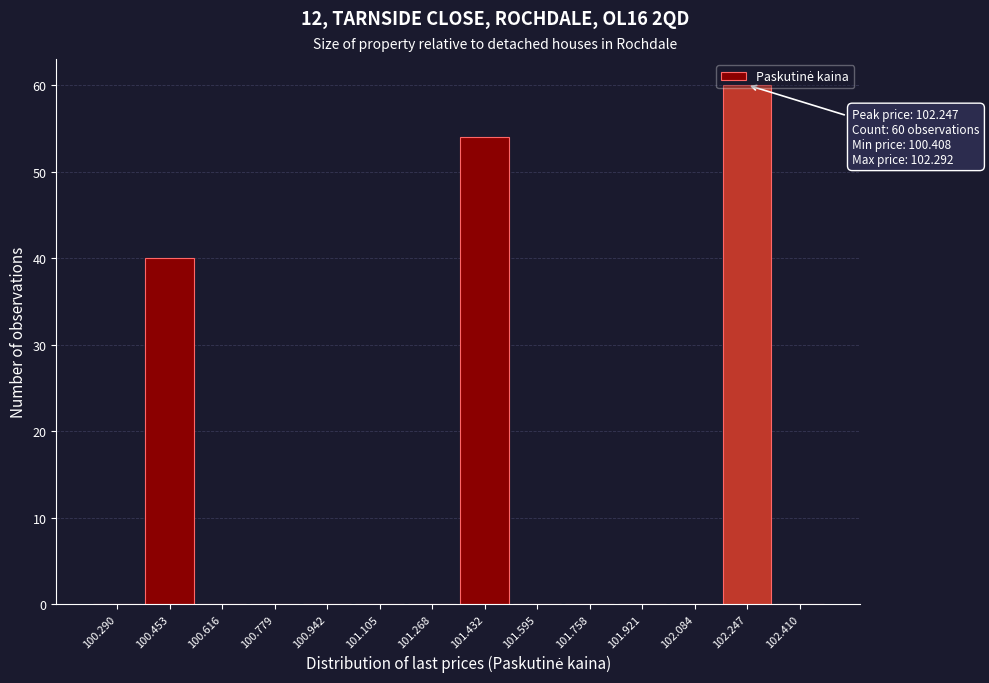

Which range on the x-axis has the tallest bar?

102.16 to 102.32